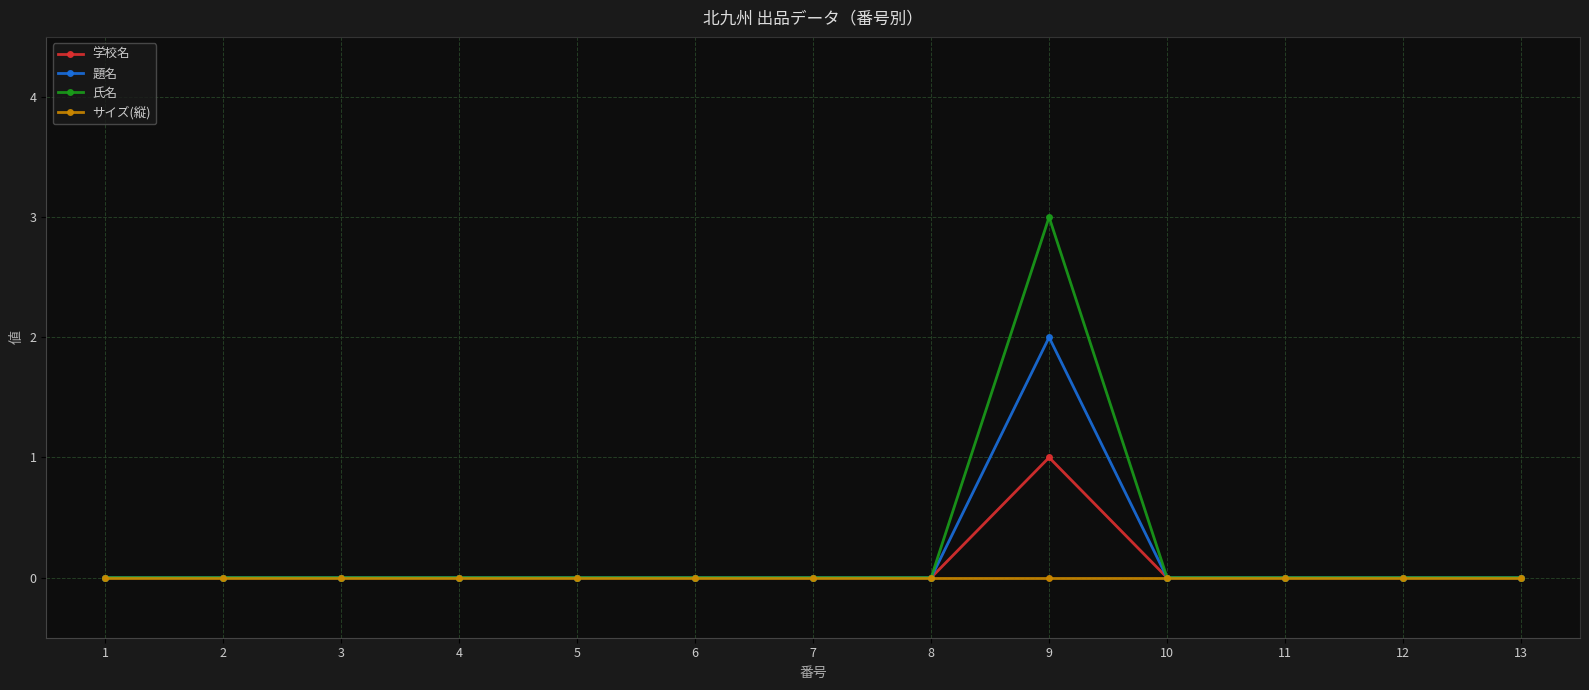

What is the difference between the 氏名 values at 9 and 10?

3